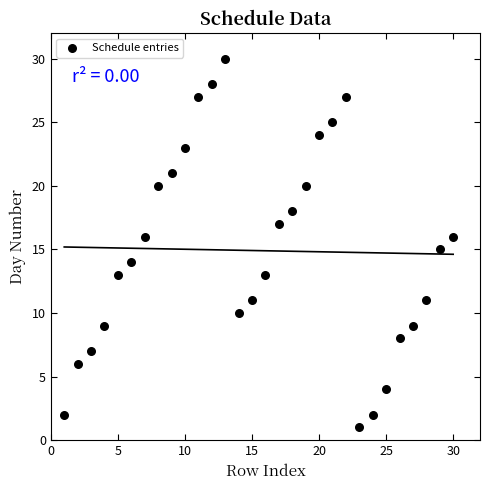

What is the range of X values (max minus min)?

29